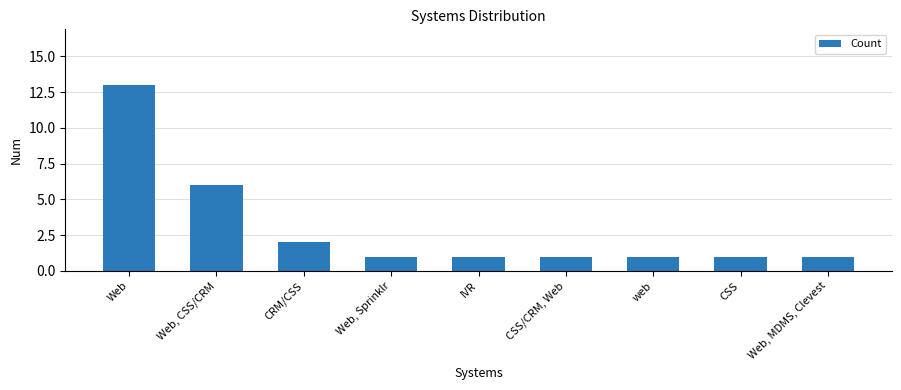

What is the label of the 2nd bar from the left?

Web, CSS/CRM